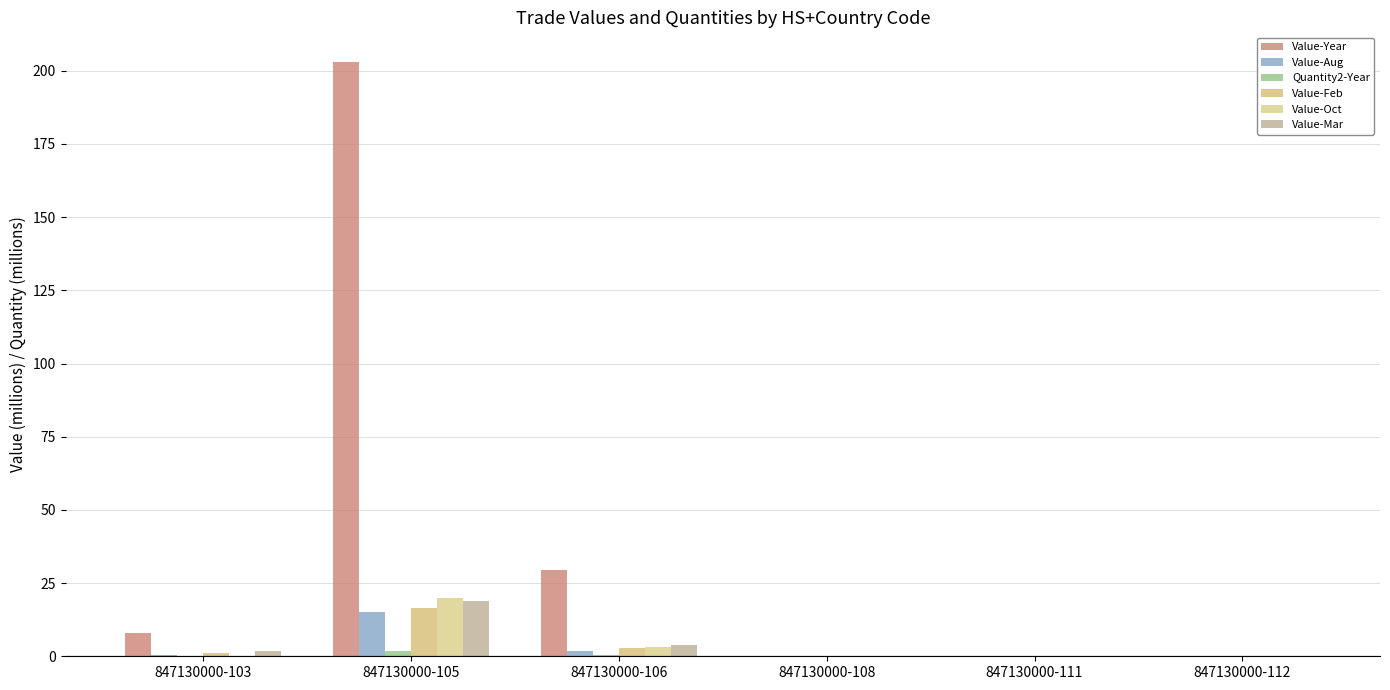

The value of Value-Mar at 847130000-108 is 0.0. True or false?

True